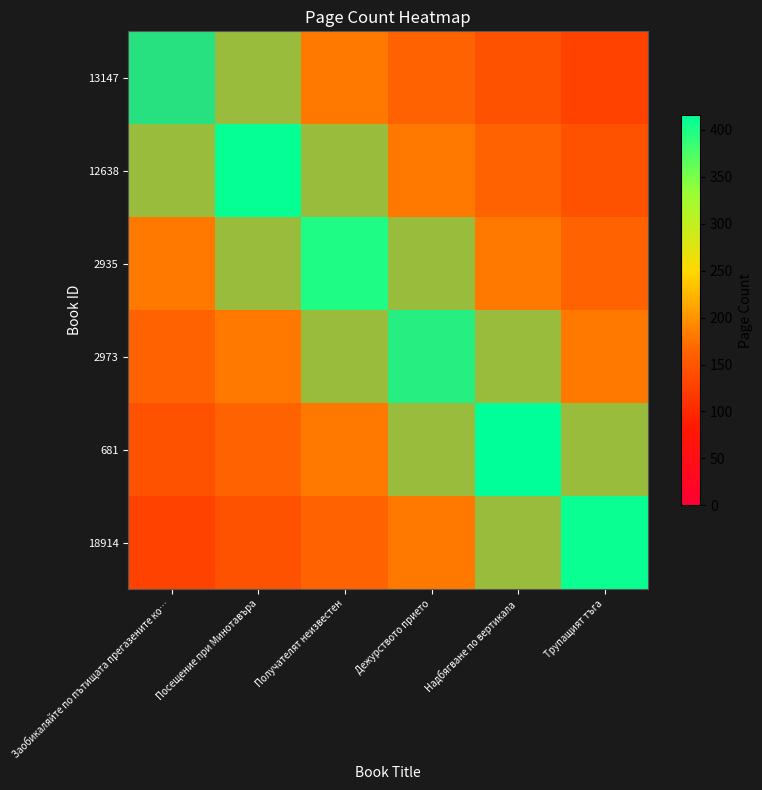

At Получателят неизвестен, list the series in order from largest to smallest.

2935, 12638, 2973, 13147, 681, 18914